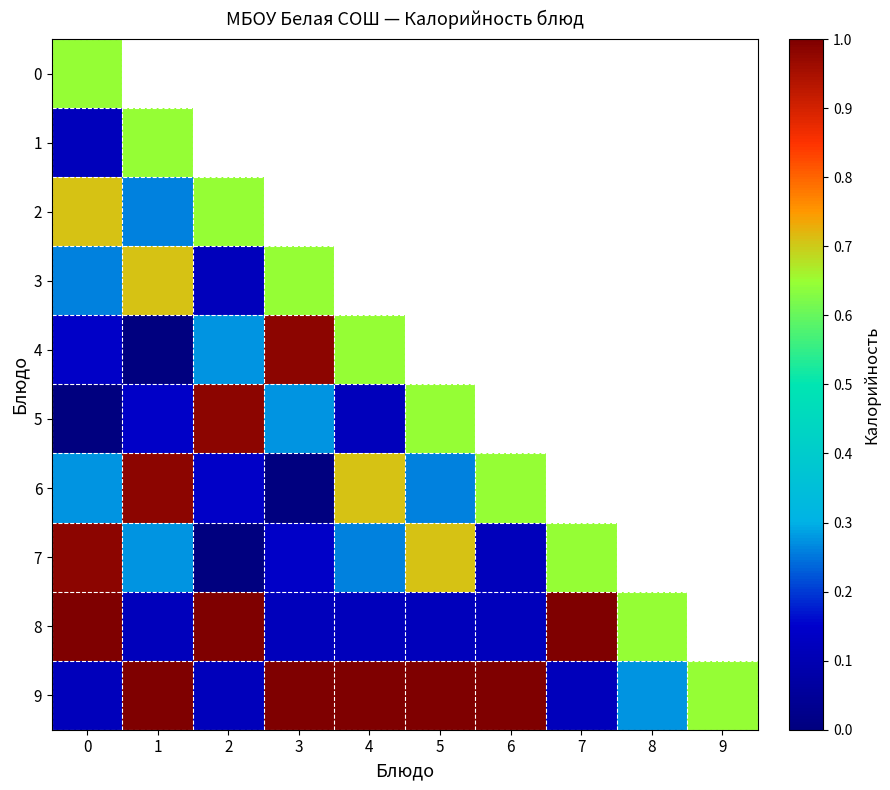

List the labels in order of 4 value, smallest first.

1, 0, 2, 4, 3, 5, 6, 7, 8, 9